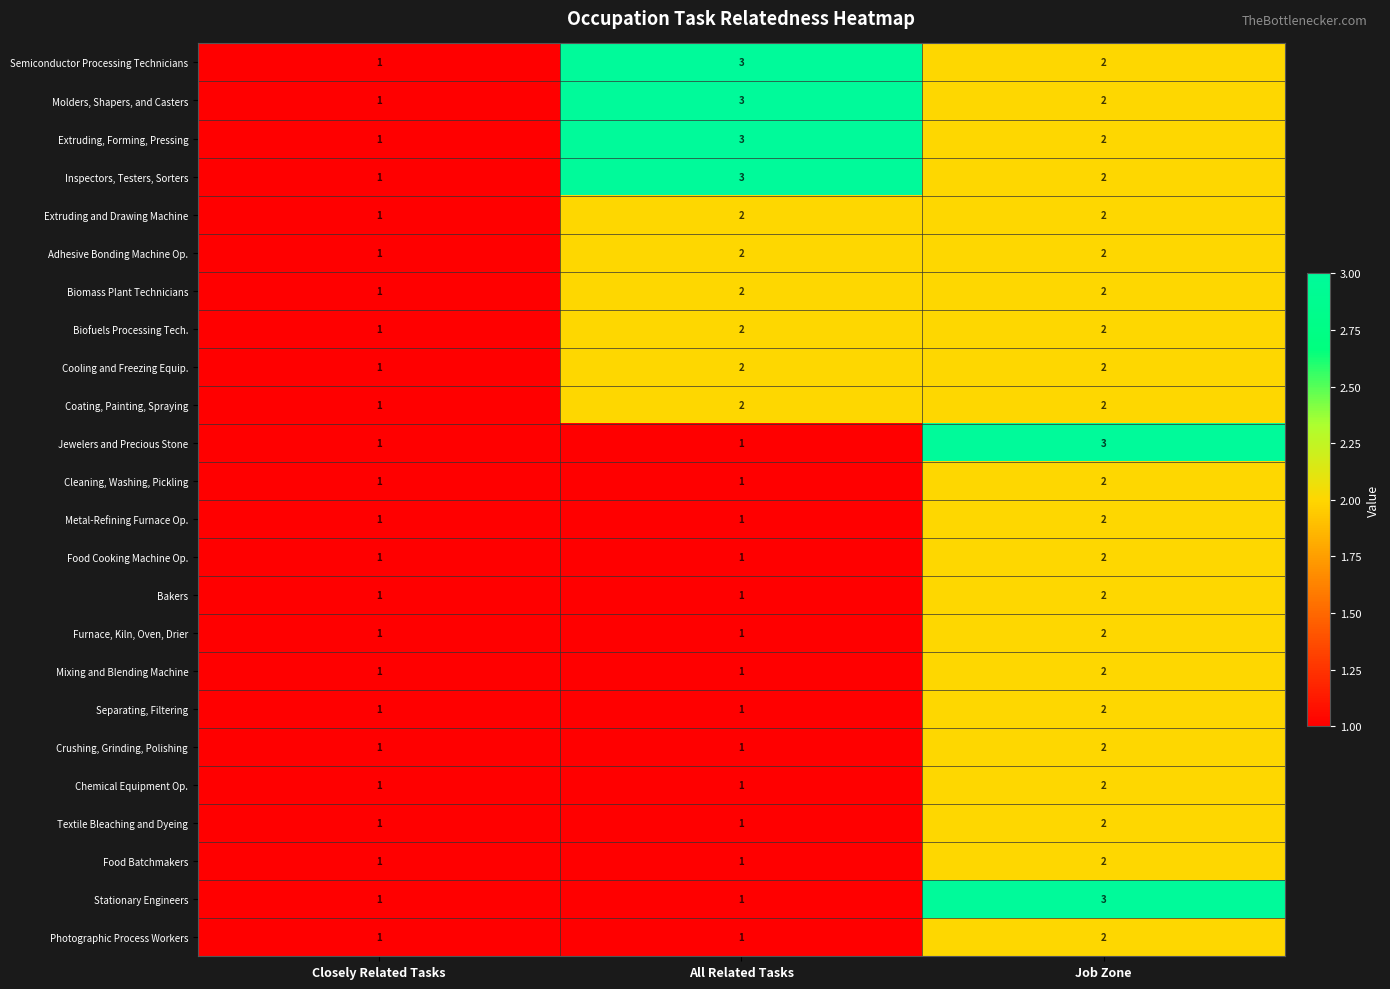

True or false: Extruding and Drawing Machine has a value of 1 at All Related Tasks.

False